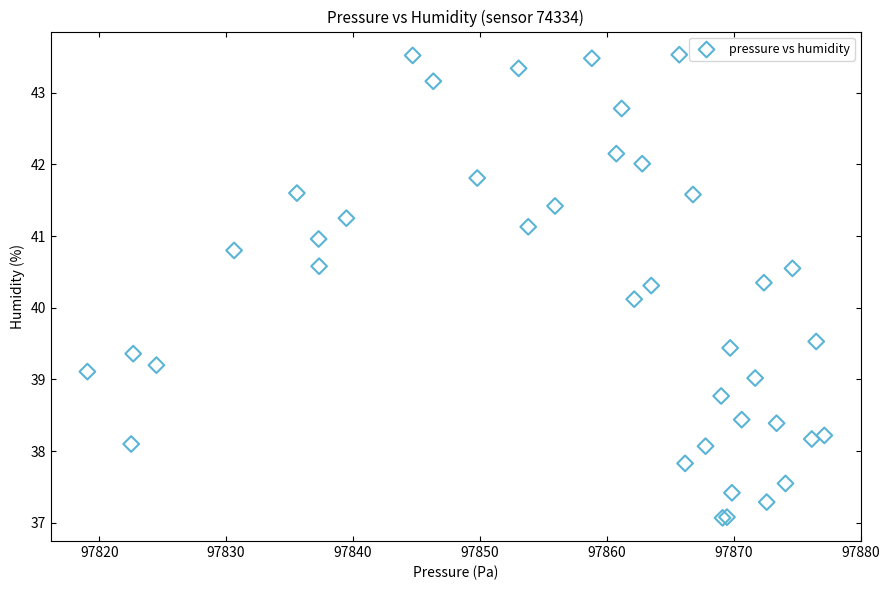

What Y value in the scatter plot is closest to 40?

40.1